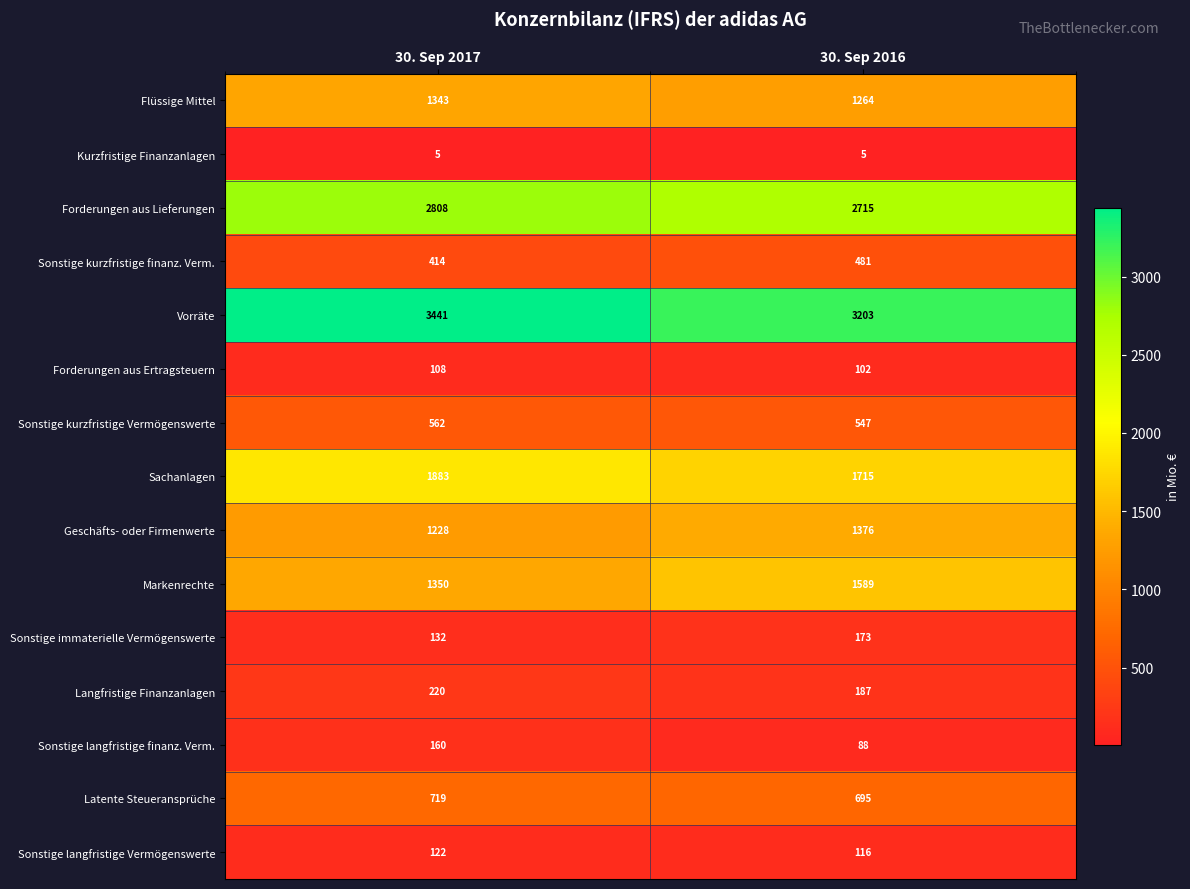

Between 30. Sep 2017 and 30. Sep 2016, which series saw the biggest shift?

Markenrechte